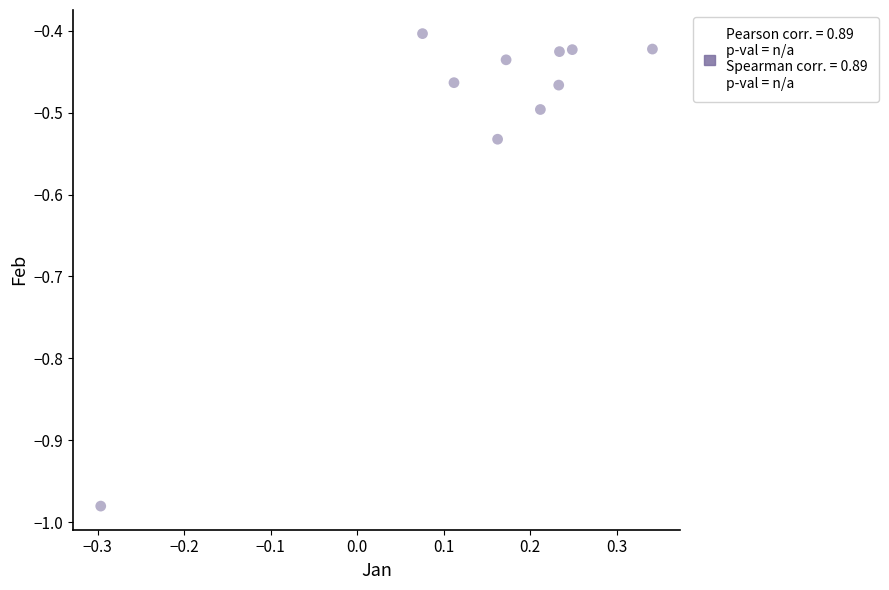

What is the range of X values (max minus min)?

0.6